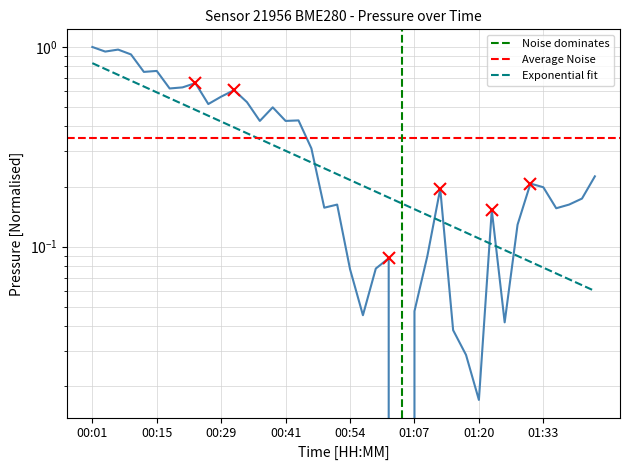

What is the difference between the maximum and second lowest values?

1.0